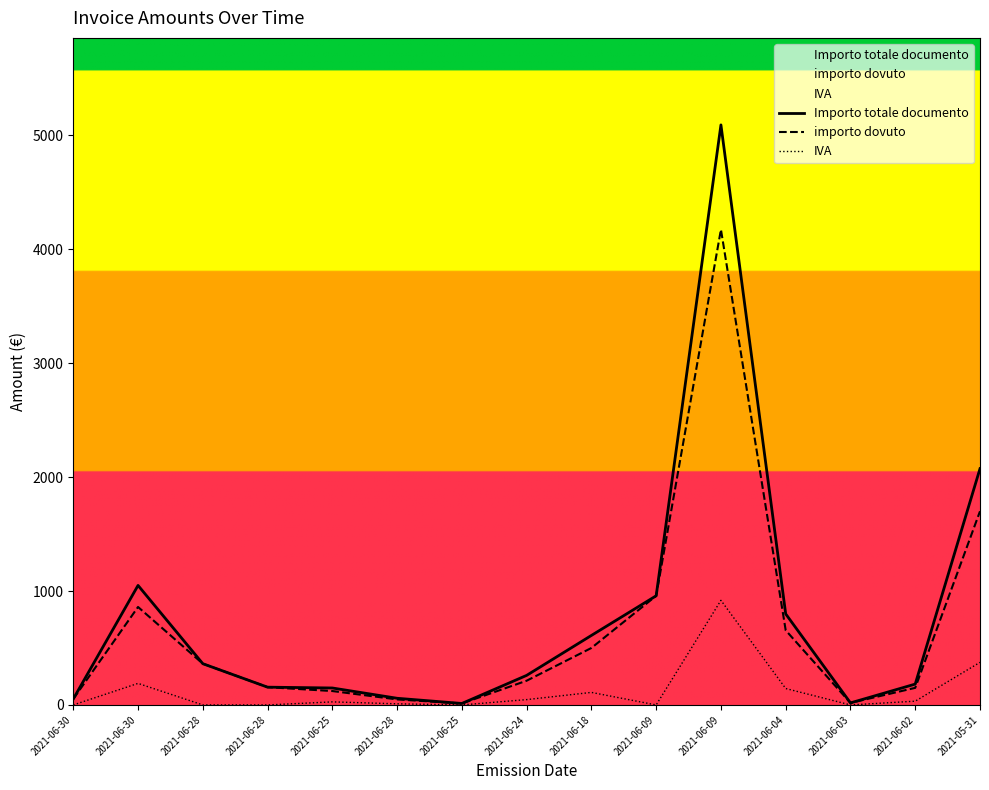

True or false: Importo totale documento and importo dovuto intersect in this chart.

False